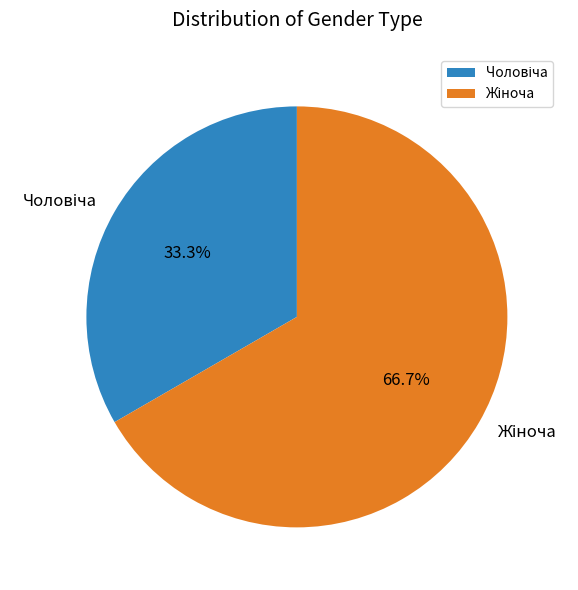

Is there a majority slice in this chart?

Yes